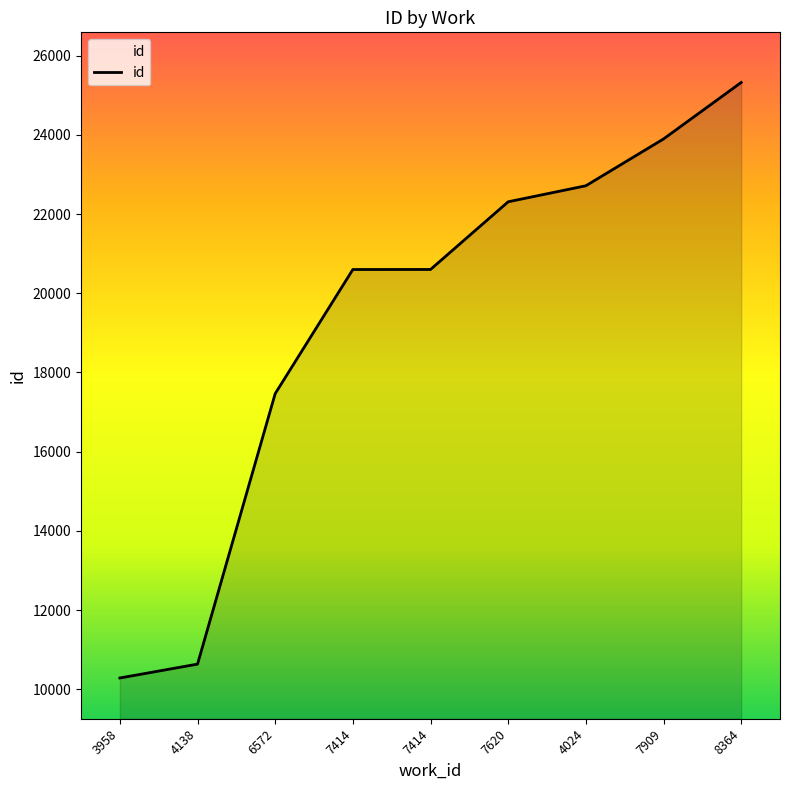

How many lines are shown in the chart?

1